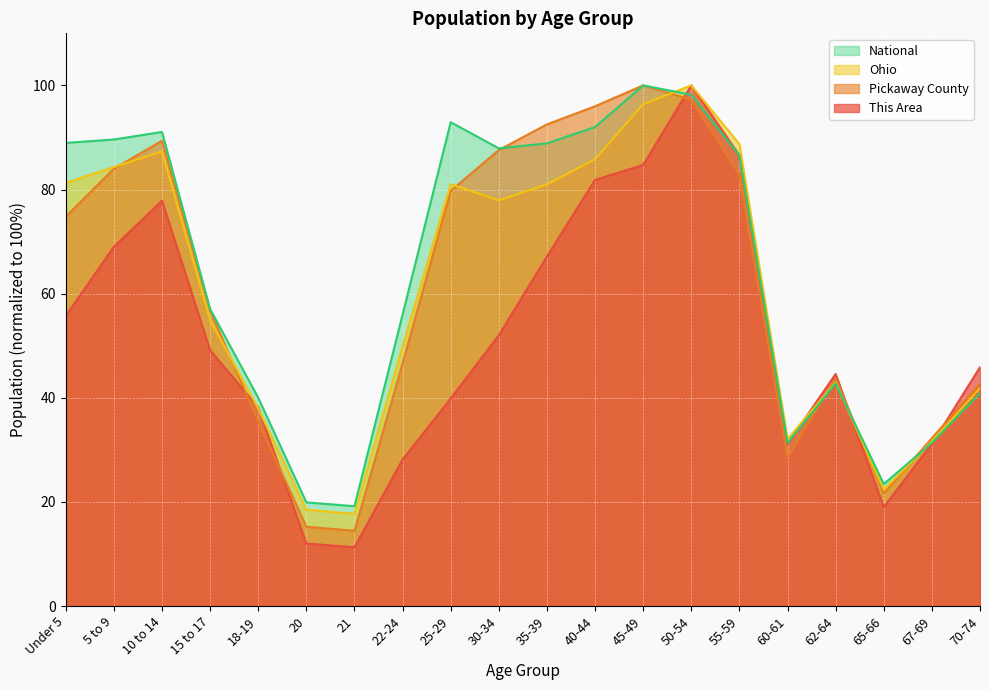

What is the total value across all series at 62-64?

174.0